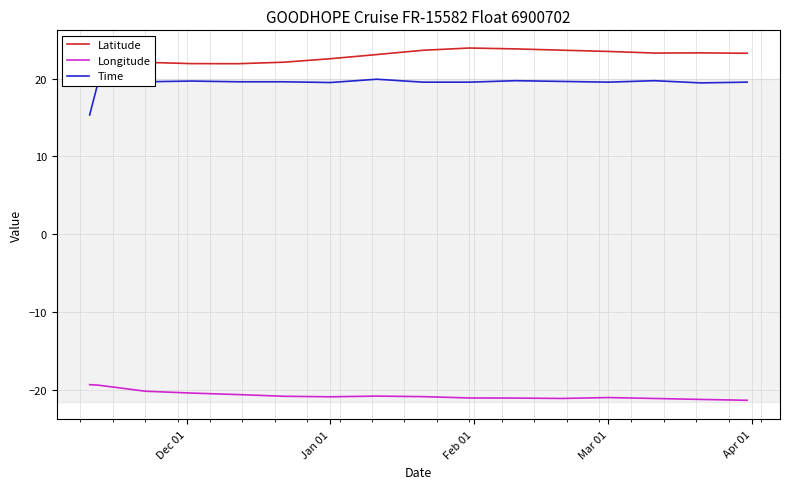

What is the minimum value for Latitude?

21.9